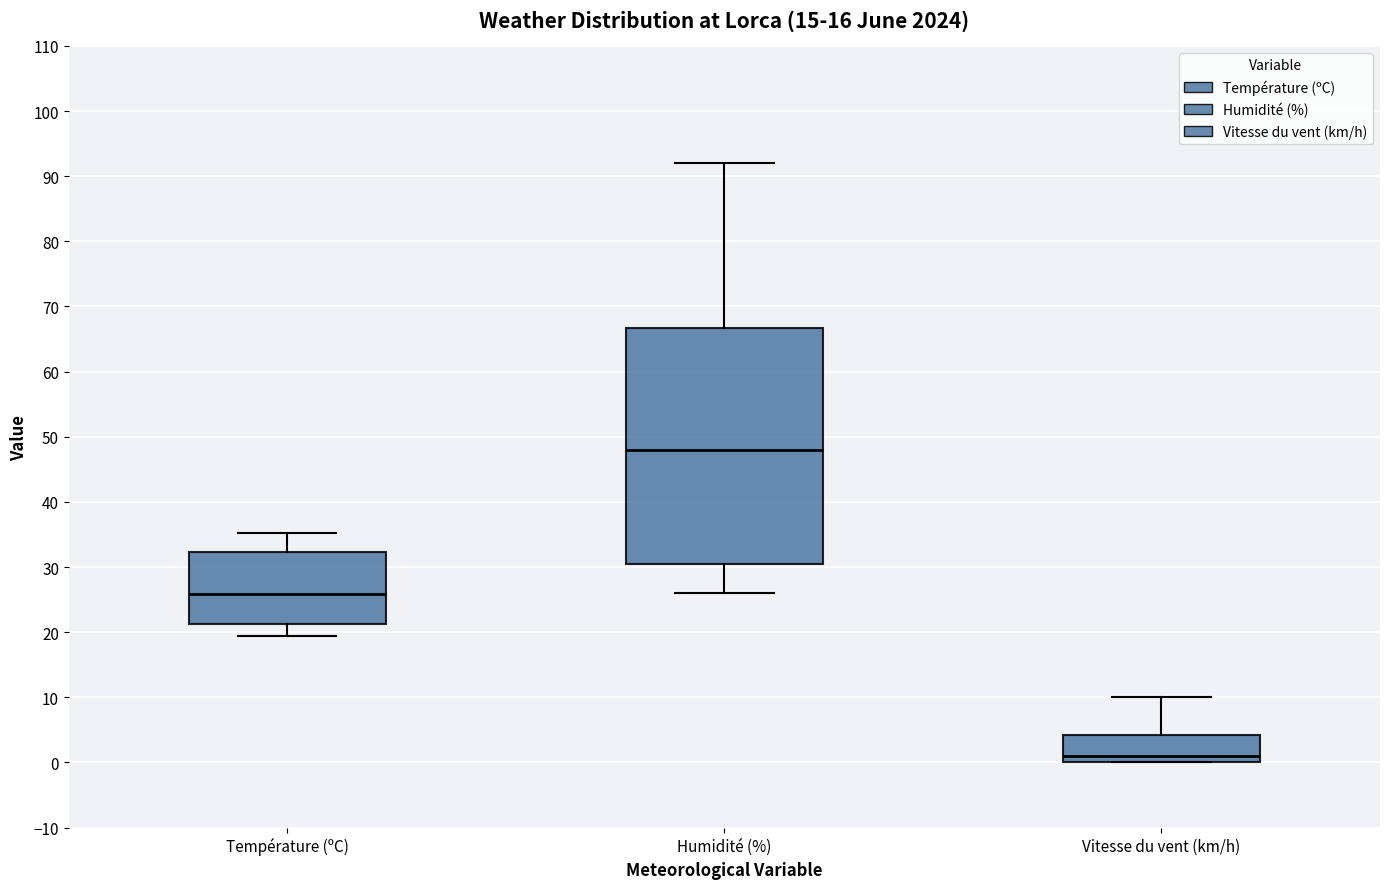

Where does the lower whisker of the box for Température (ºC) end on the y-axis? The values are not printed on the chart, so give them approximately, as read against the axis.

19